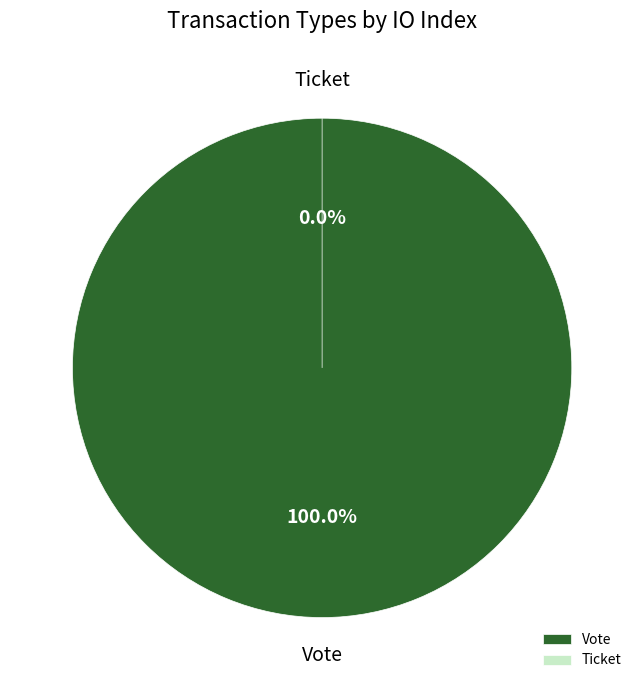

Combined, what portion of the pie is Vote and Ticket?

100.0%